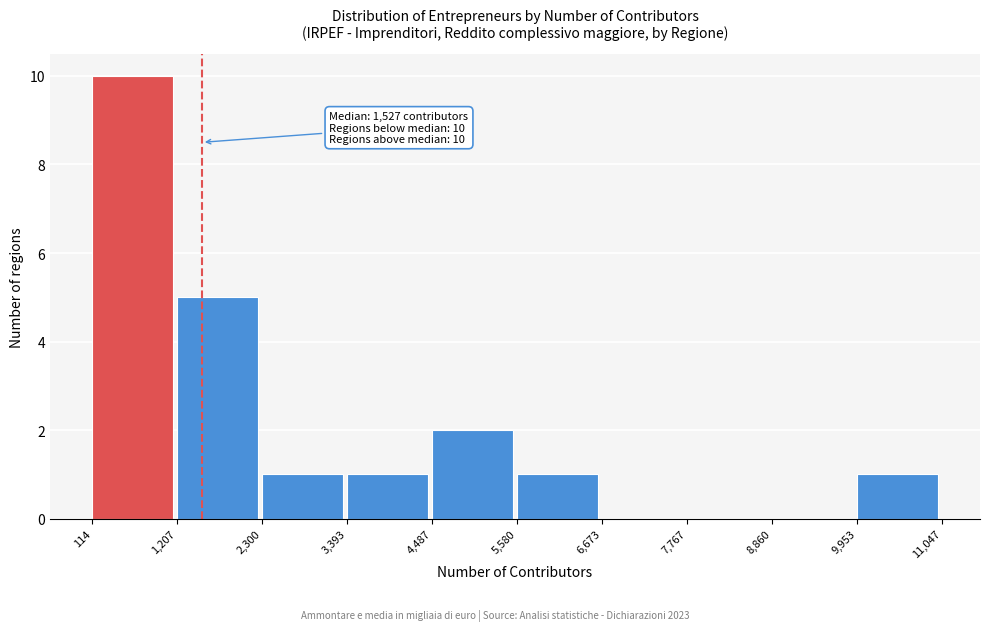

Which range on the x-axis has the tallest bar?

114 to 1,207